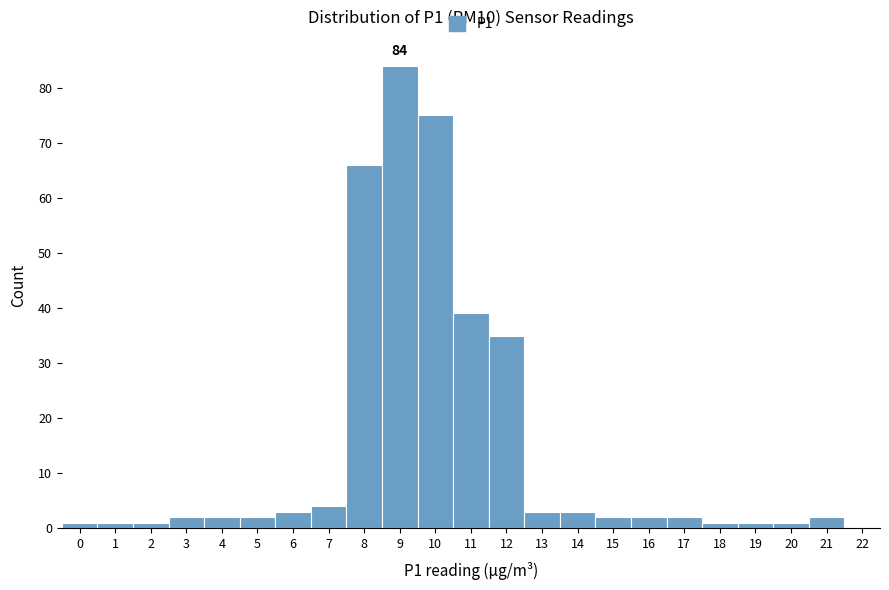

Reading right to left, list all the values displayed in this chart.

21=2	20=1	19=1	18=1	17=2	16=2	15=2	14=3	13=3	12=35	11=39	10=75	9=84	8=66	7=4	6=3	5=2	4=2	3=2	2=1	1=1	0=1